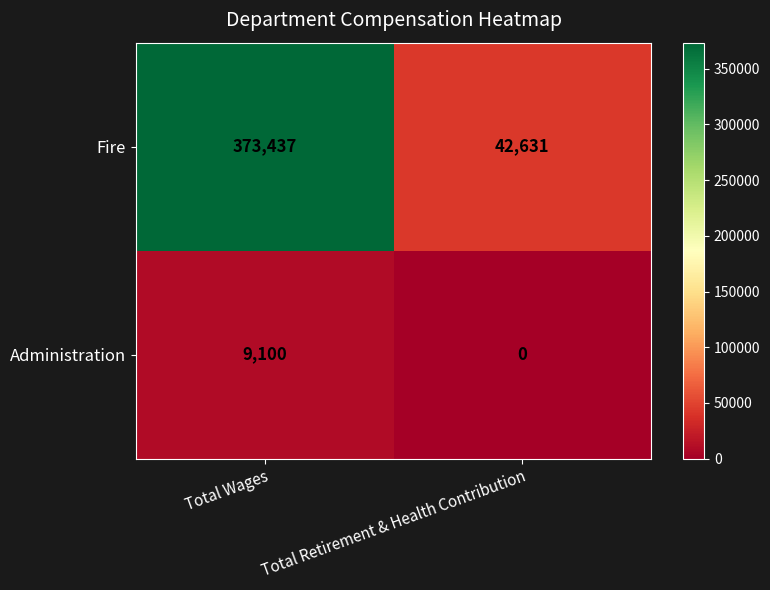

What is the sum of all Fire values?

416068